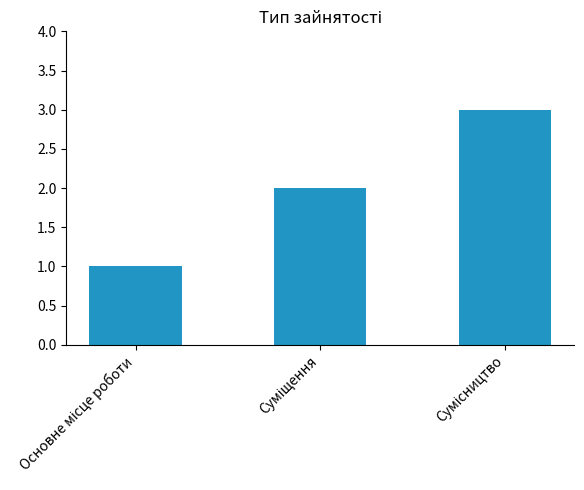

What is the sum of all values?

6